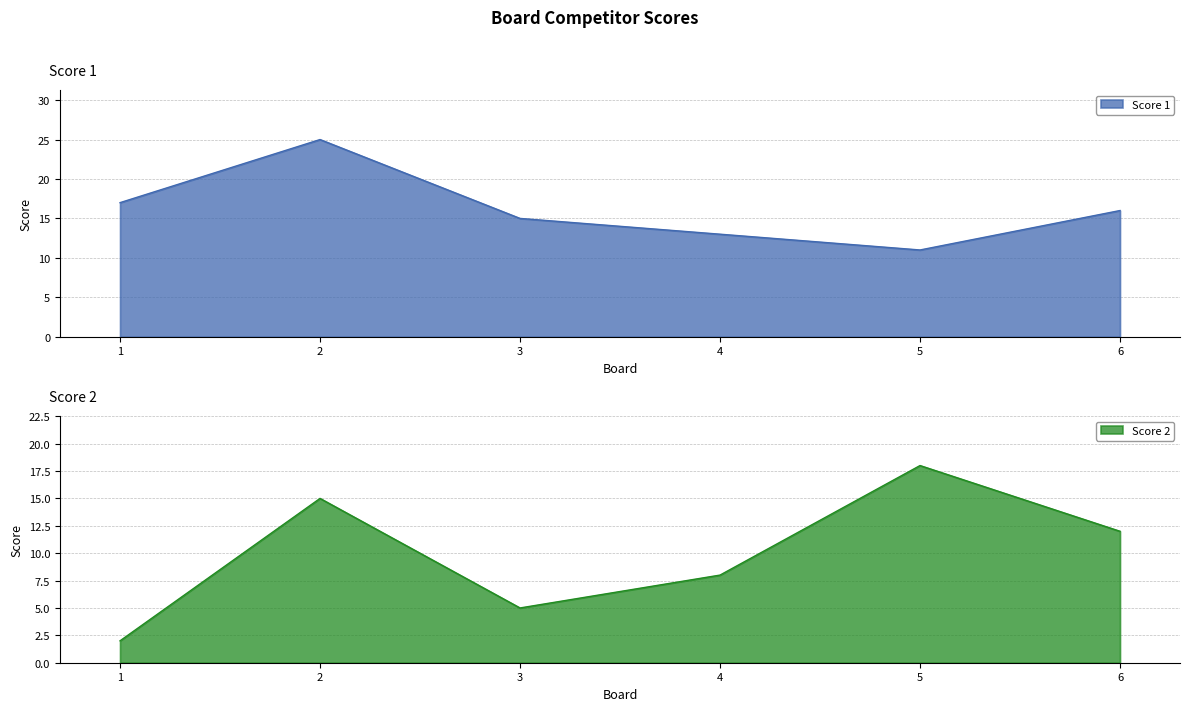

How many intersections are there between Score 1 and Score 2?

2